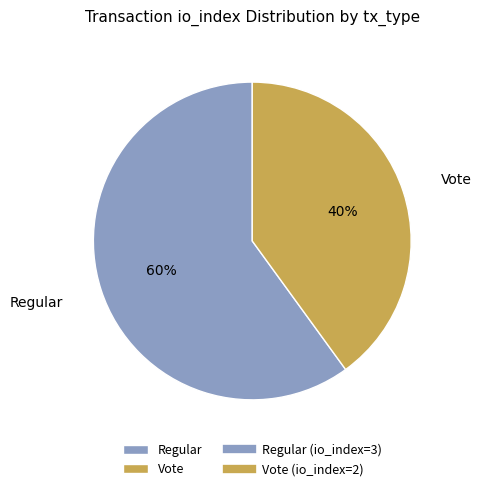

Rank the categories by value from highest to lowest.

Regular, Vote